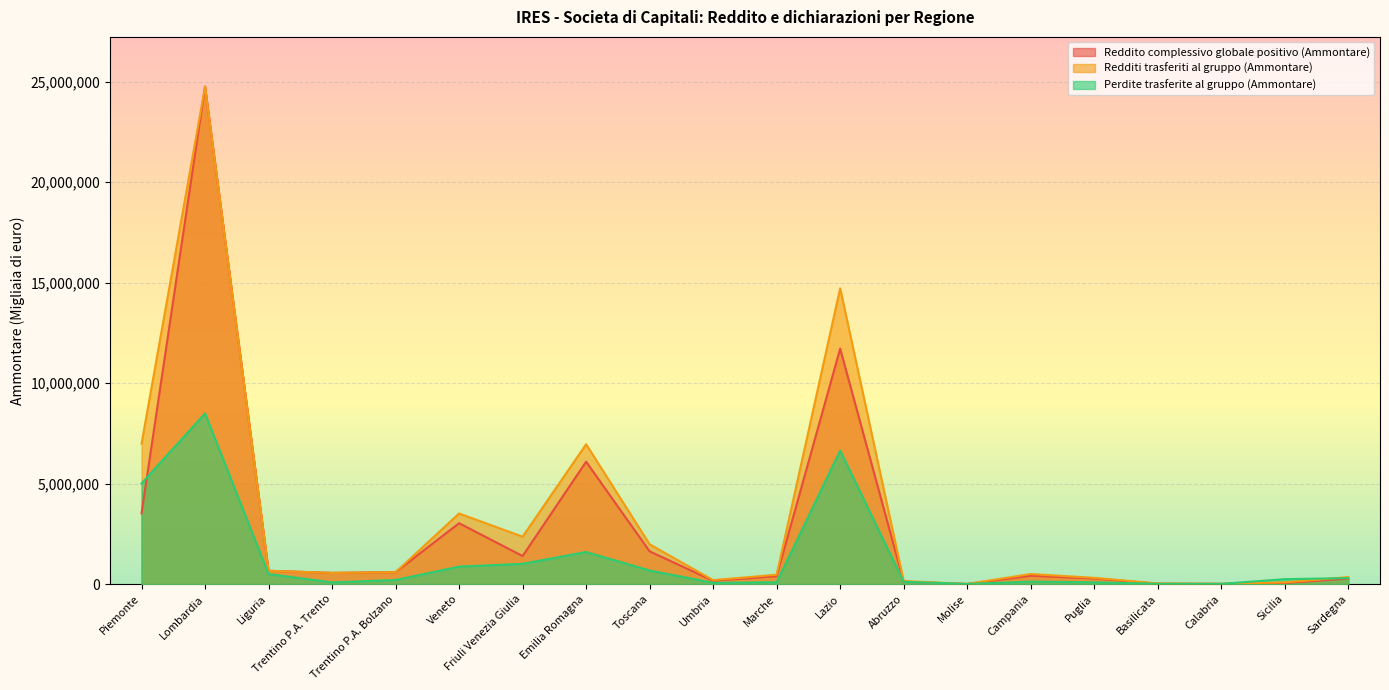

True or false: Reddito complessivo globale positivo (Ammontare) and Perdite trasferite al gruppo (Ammontare) cross at least once.

True